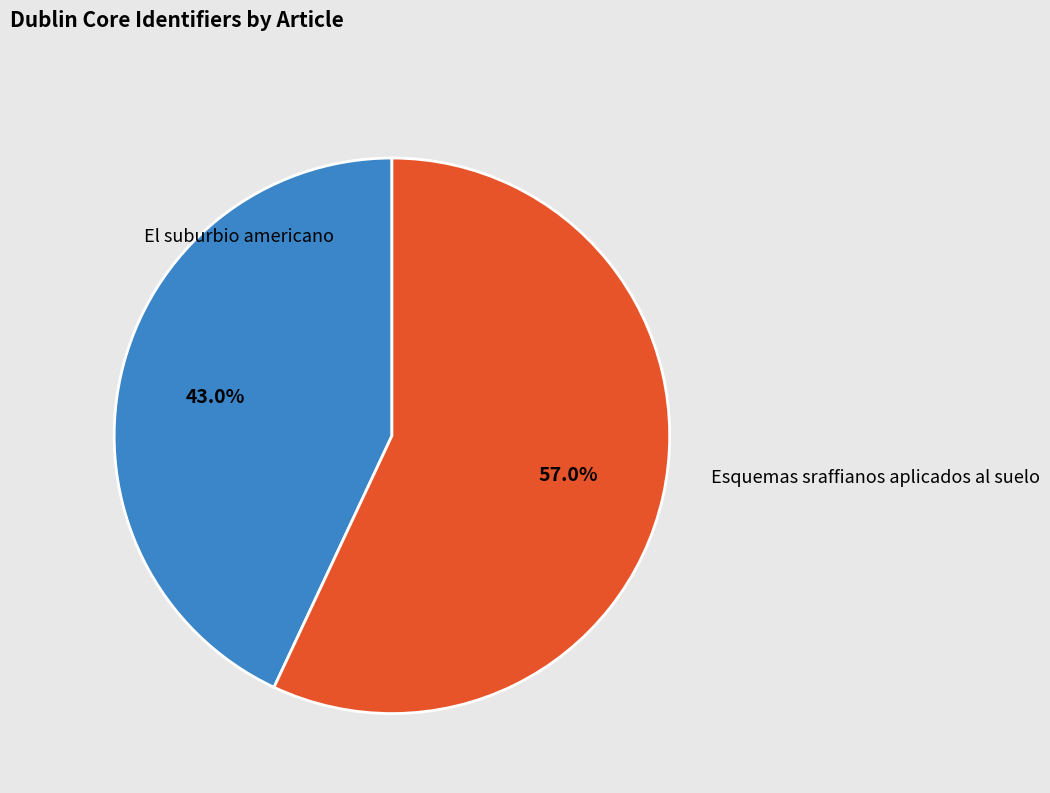

How many slices are in this pie chart?

2